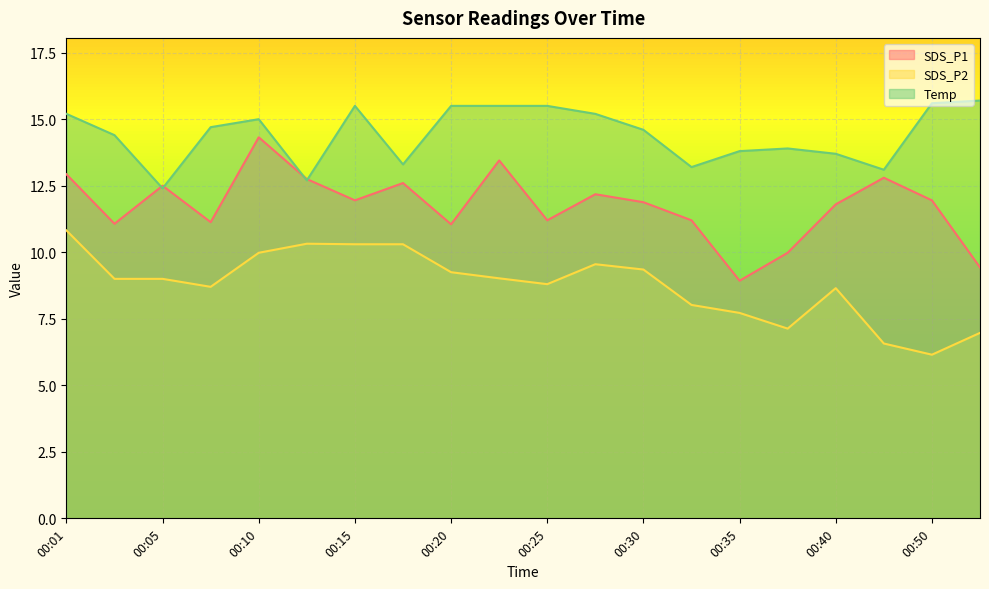

What is the sum of the SDS_P1 values at 00:13 and 00:01?

25.7